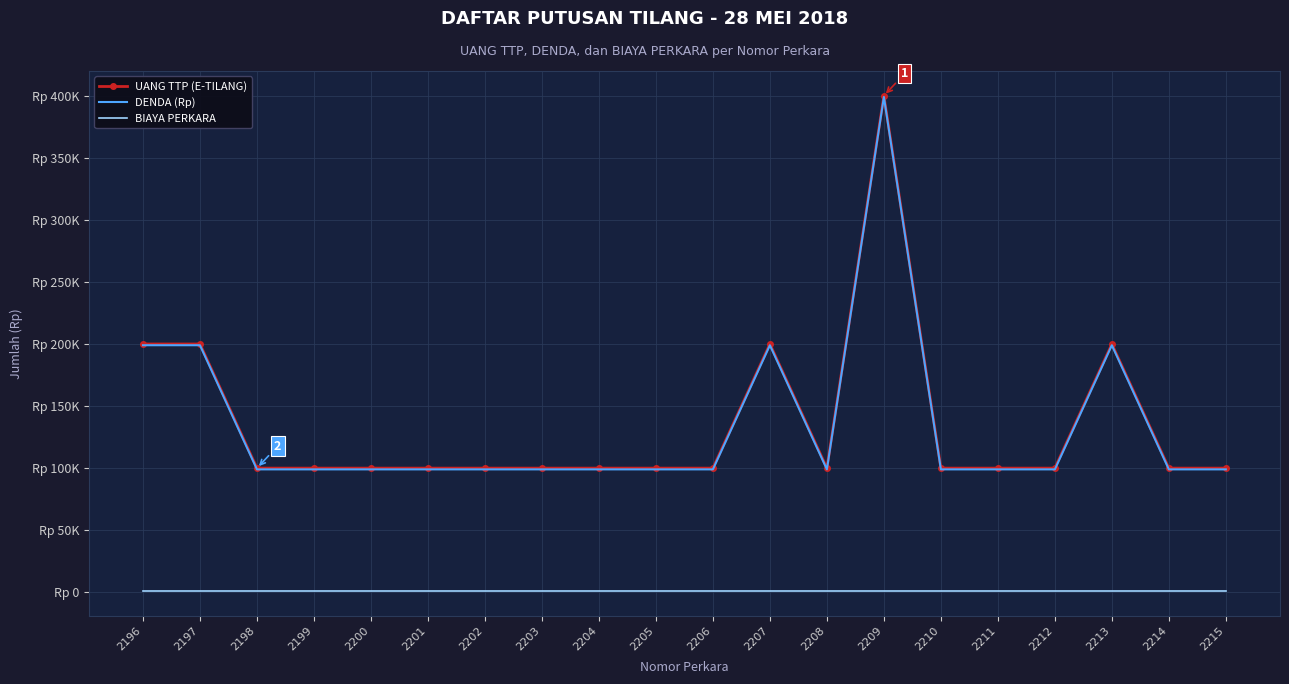

What is the smallest value displayed?

1000